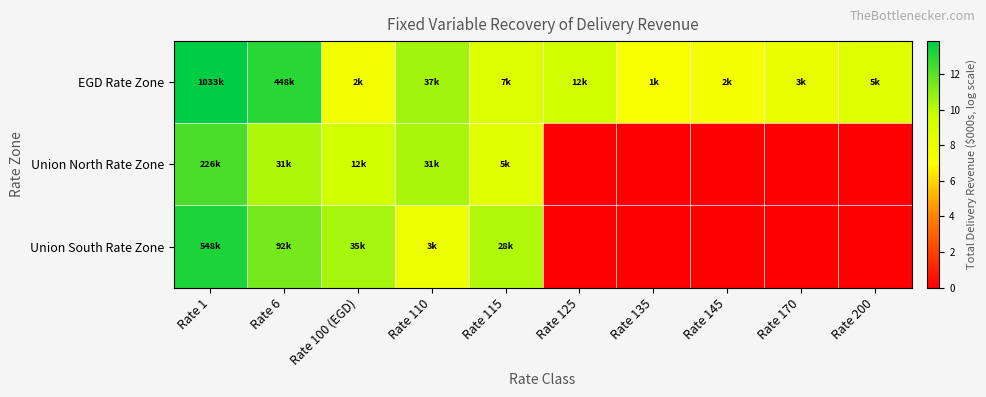

Count the number of data series in this chart.

3